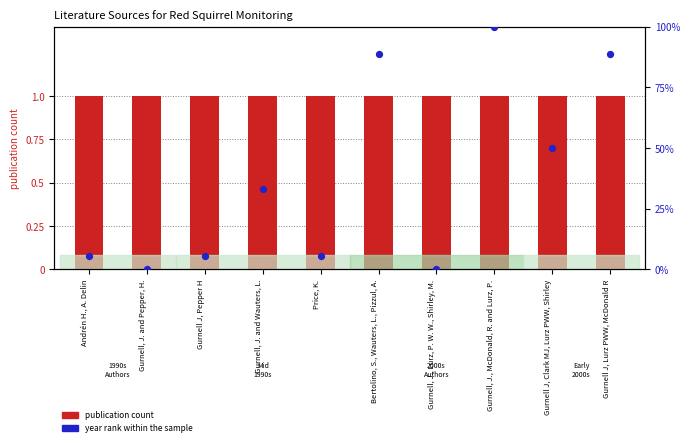

At which category is the sum across all series the highest?

Gurnell, J., McDonald, R. and Lurz, P.